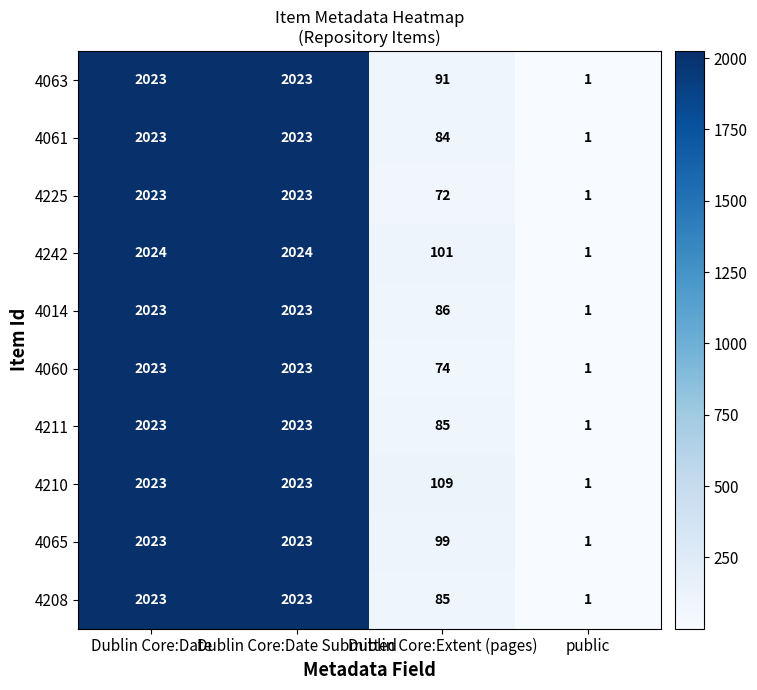

What is the sum of all 4063 values?

4138